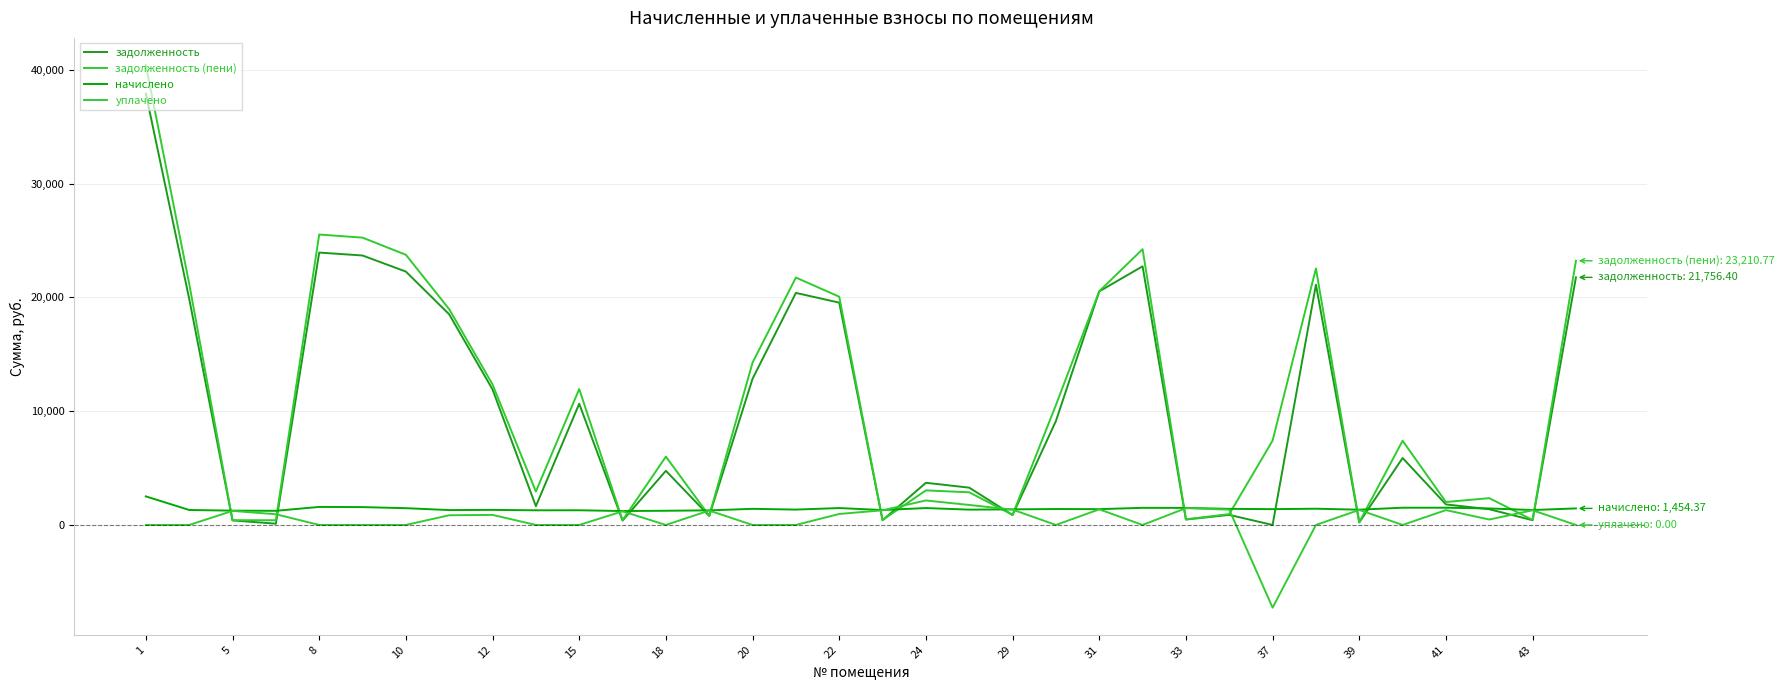

Is this an area chart (filled region under the line)?

No